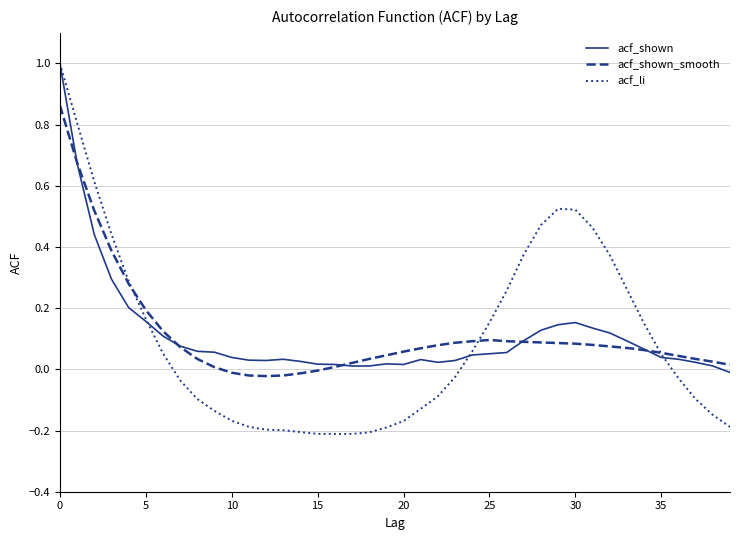

What is the maximum value shown in the chart?

1.0